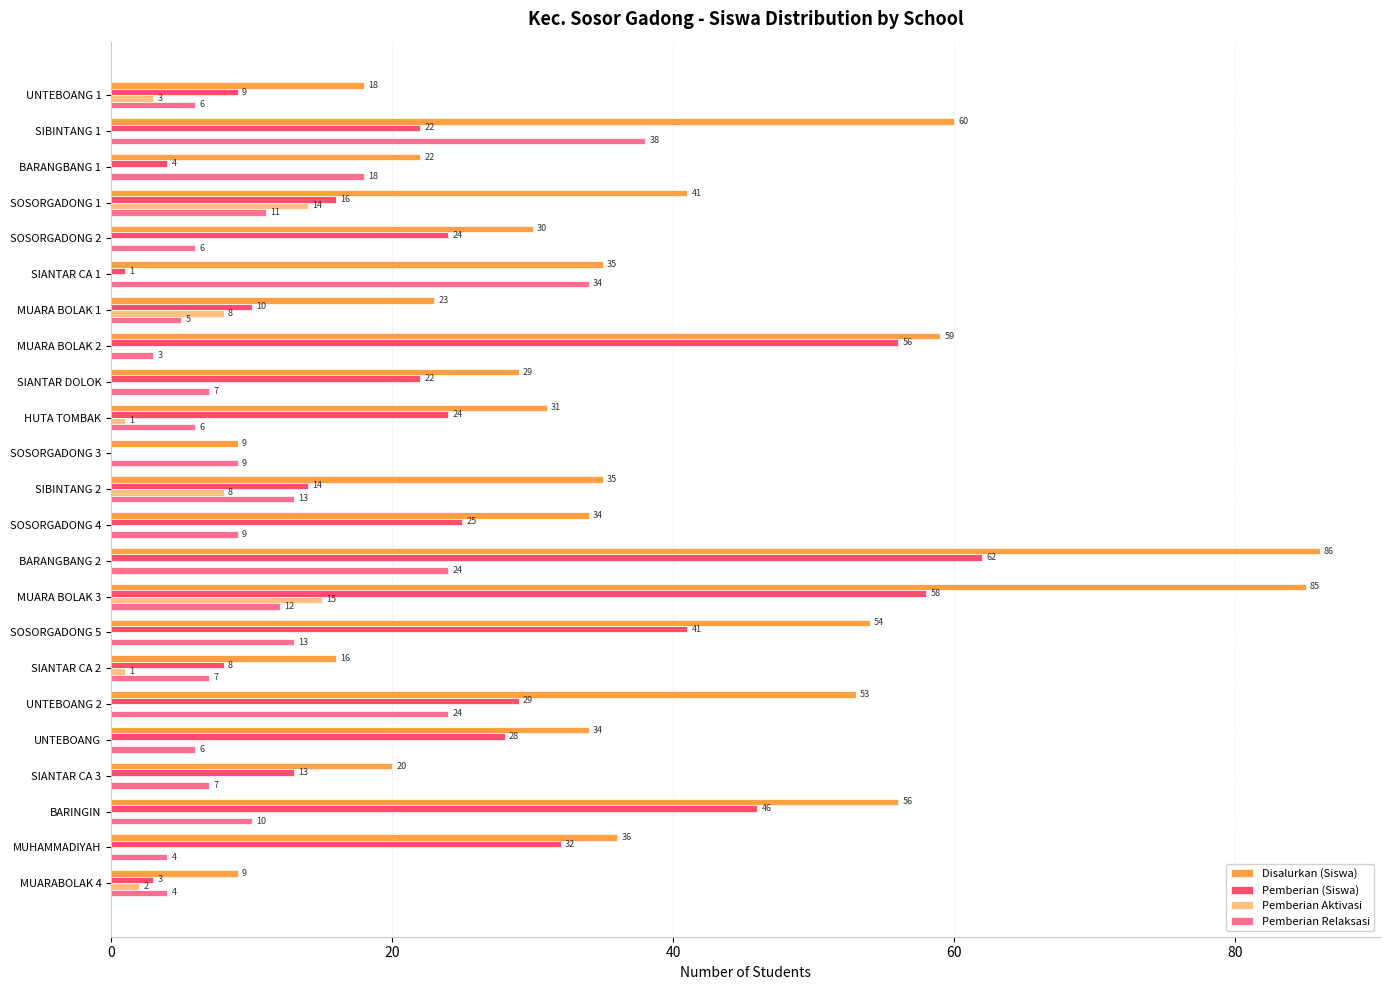

Read the Pemberian (Siswa) value at SIBINTANG 1.

22